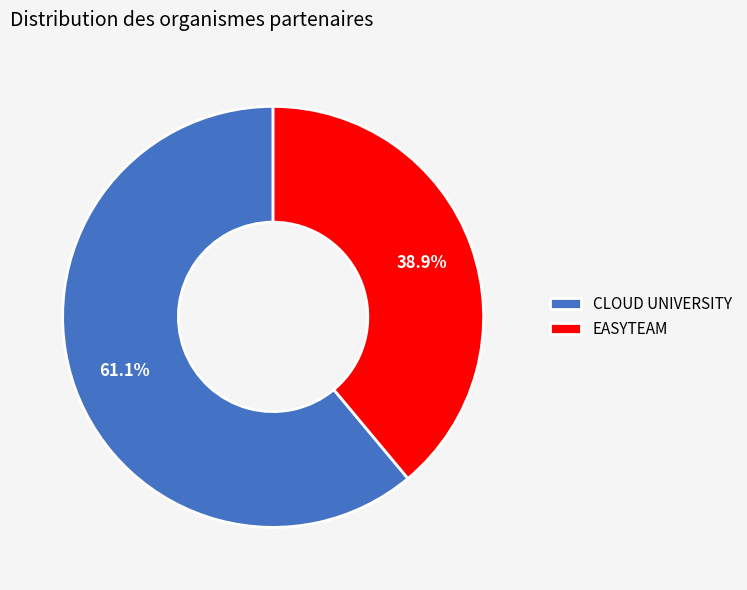

What is the ratio of the value at EASYTEAM to the value at CLOUD UNIVERSITY?

0.6